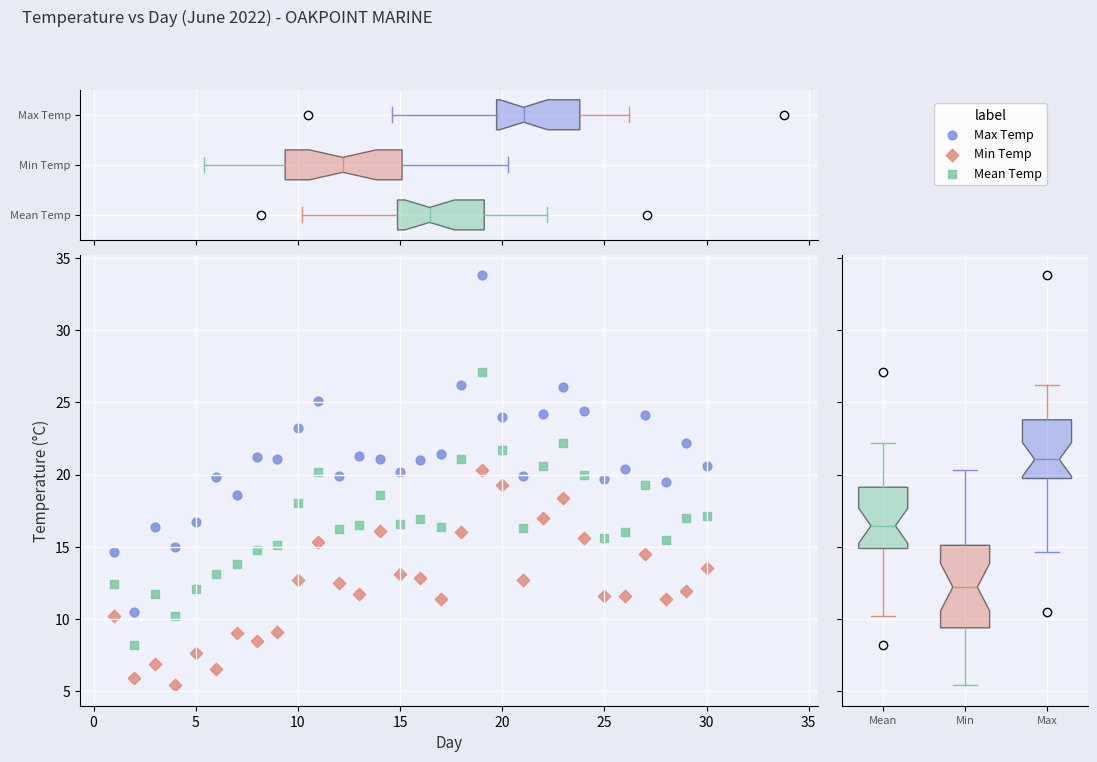

What are all the series names shown in the legend?

Max Temp, Min Temp, Mean Temp